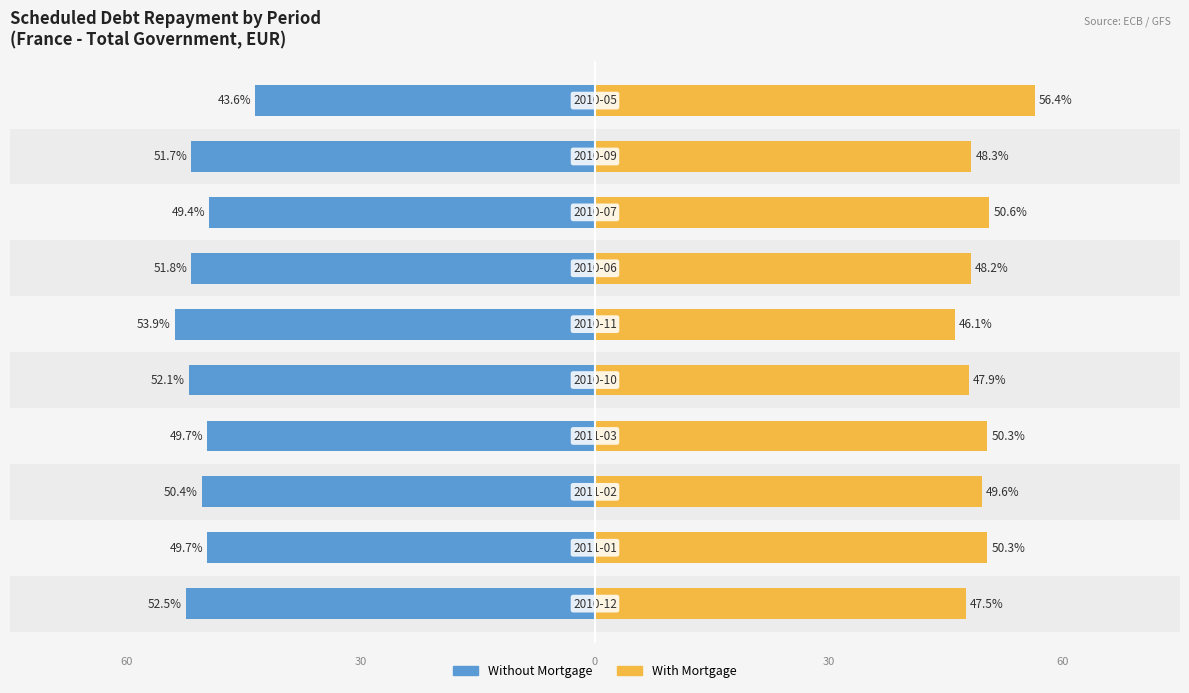

How many data points in Without Mortgage are less than 51?

5